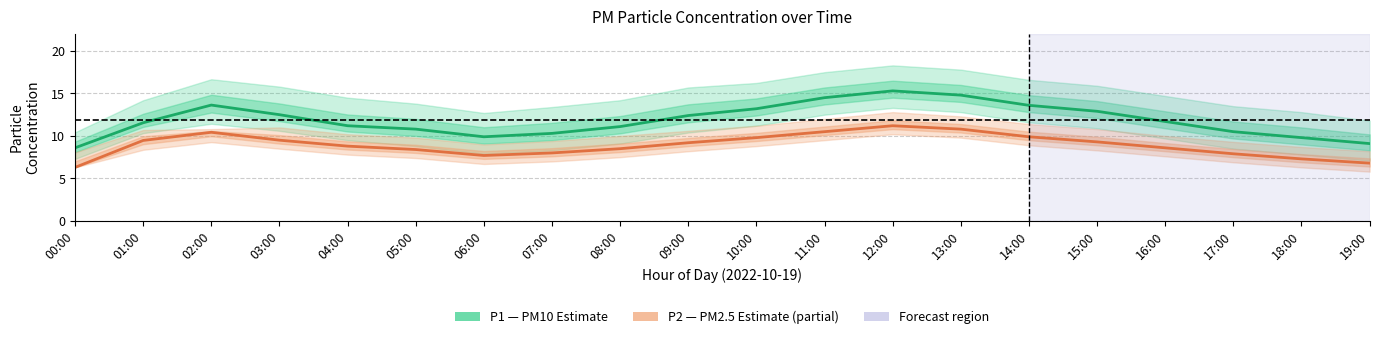

The value of P1 (PM10) at 14:00 is 13.6. True or false?

True